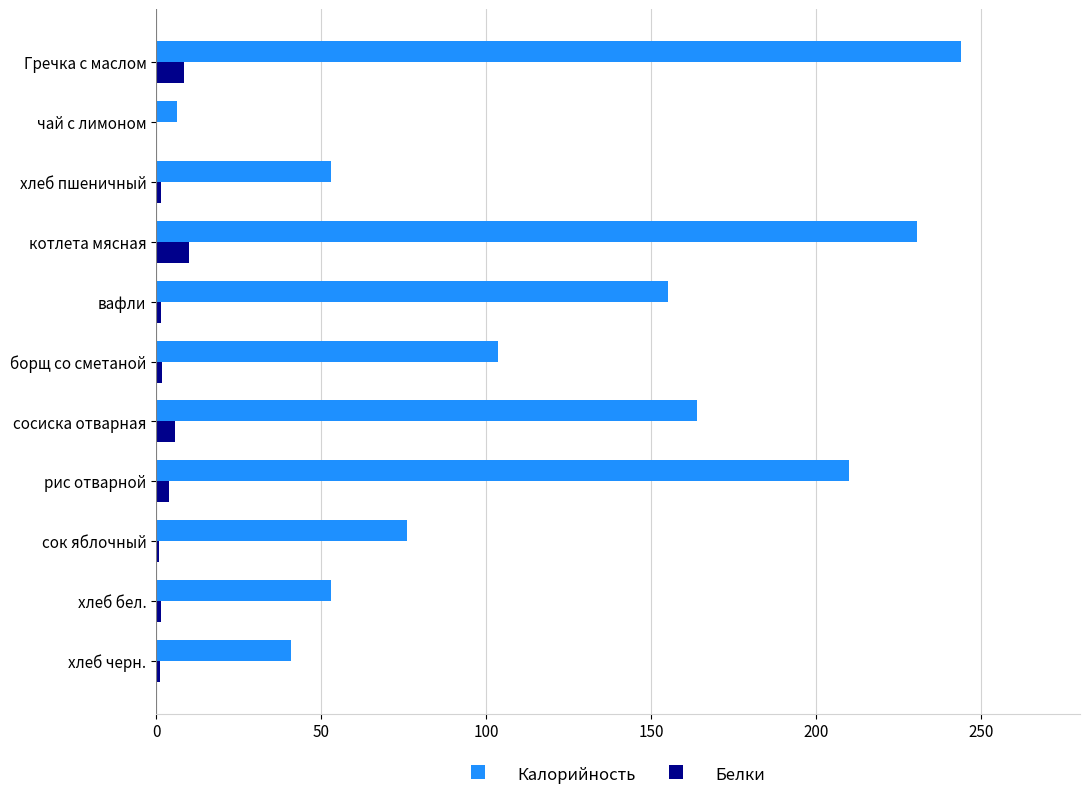

The Калорийность series shows 243.8 at Гречка с маслом. True or false?

True